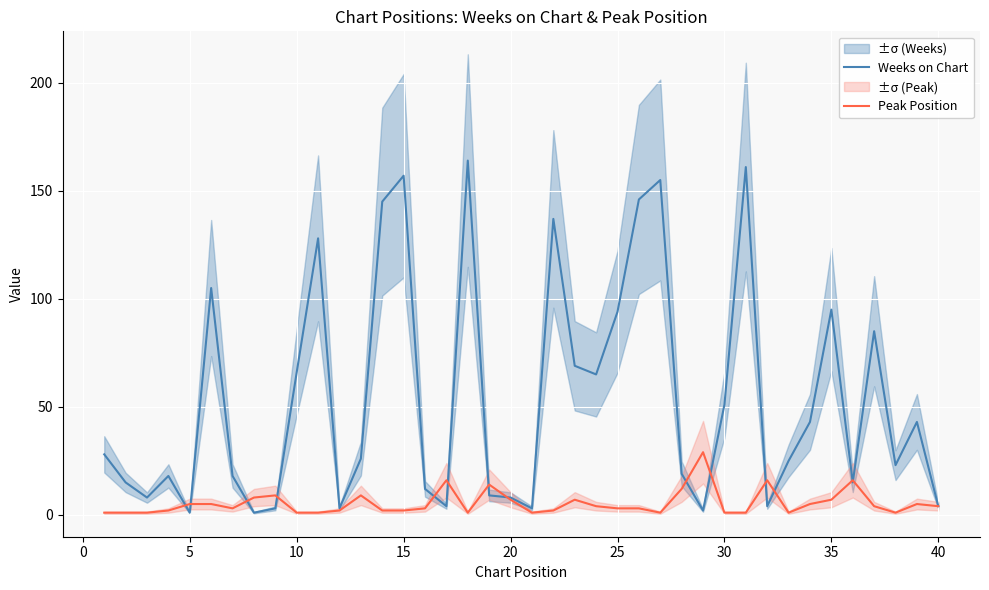

How many lines are shown in the chart?

2